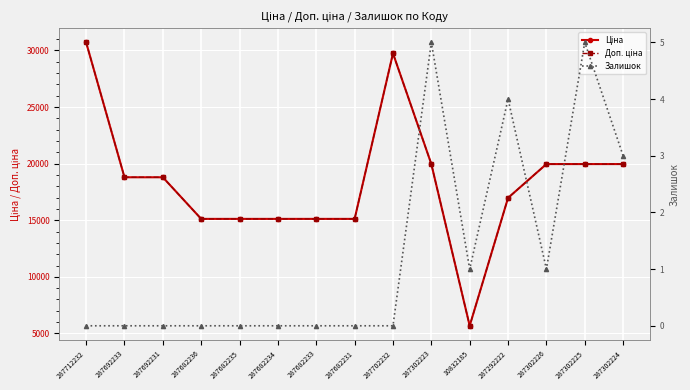

List the series in order of their peak value, lowest first.

Залишок, Ціна, Доп. ціна